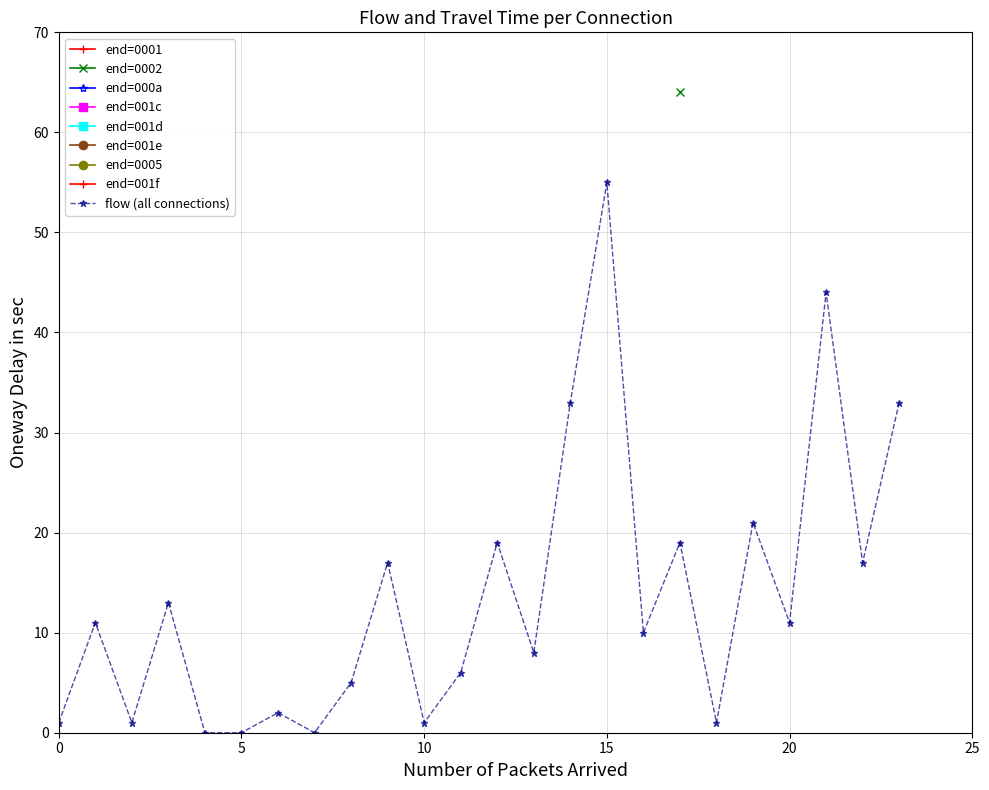

How many interior local peaks does the flow (all connections) series have?

9